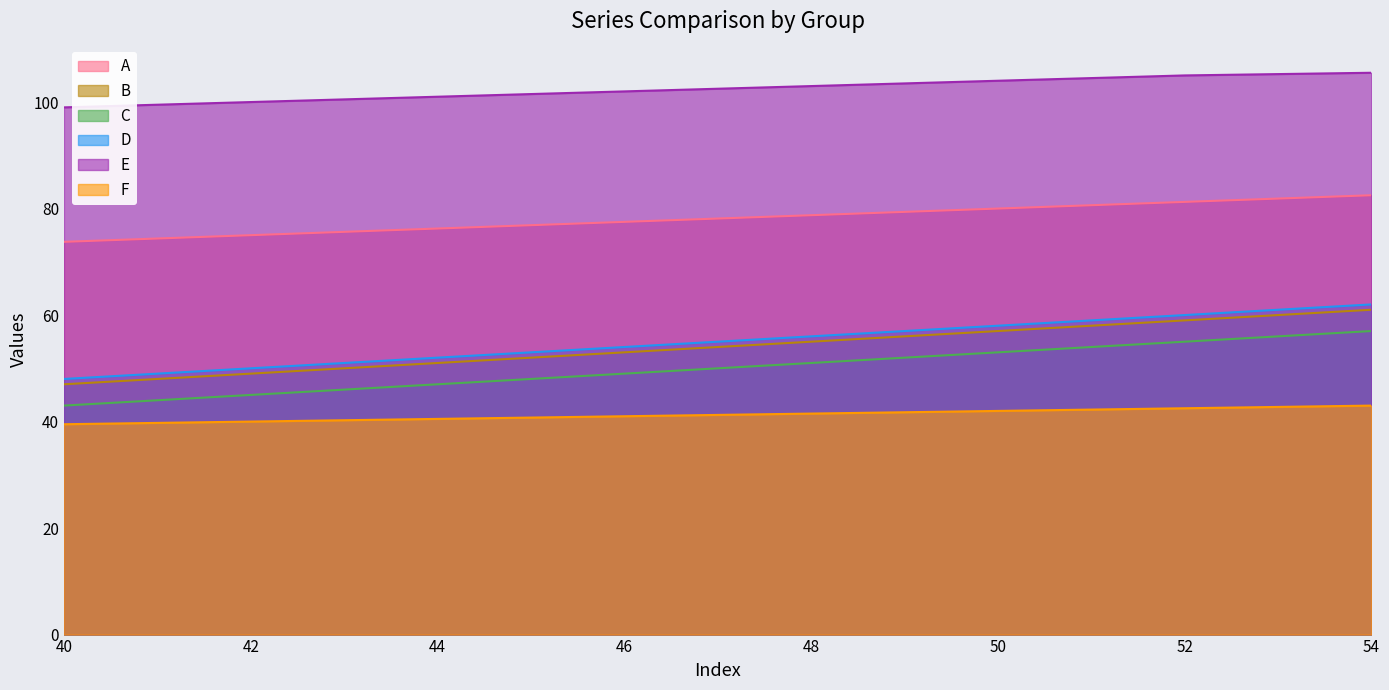

True or false: E and C intersect in this chart.

False